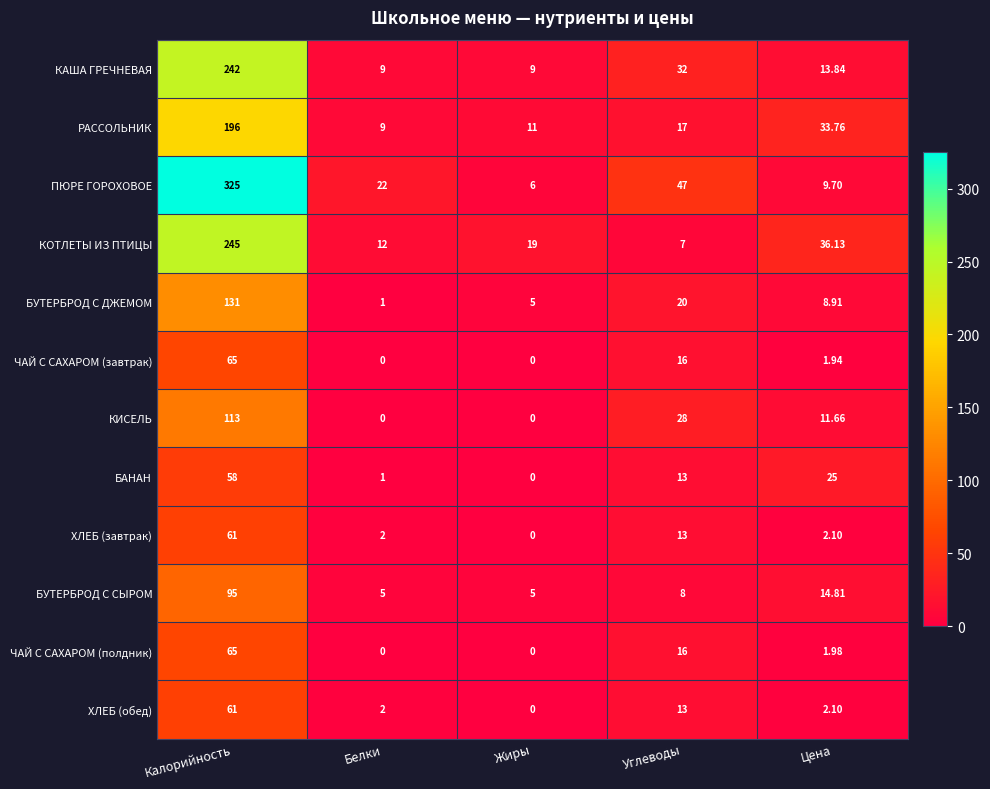

Which category has the highest value in the ХЛЕБ (обед) series?

Калорийность